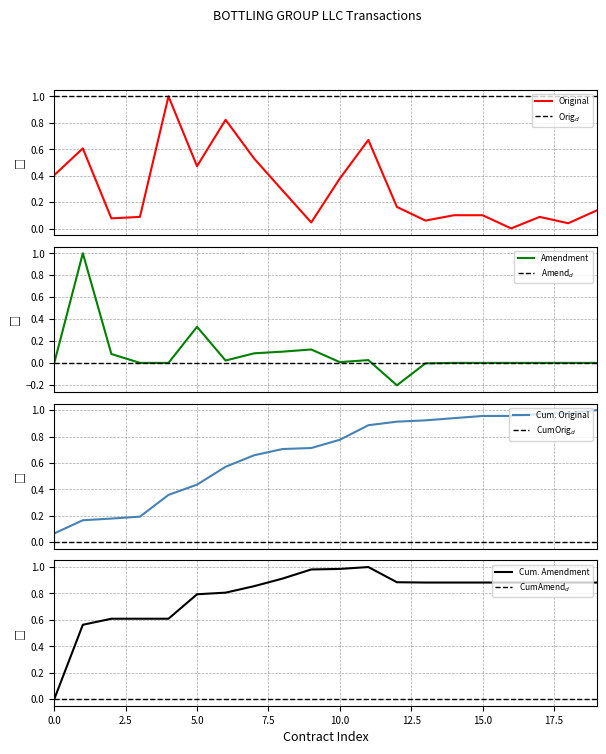

What is the value of the Original Contract point at the 12th from the left?

0.7